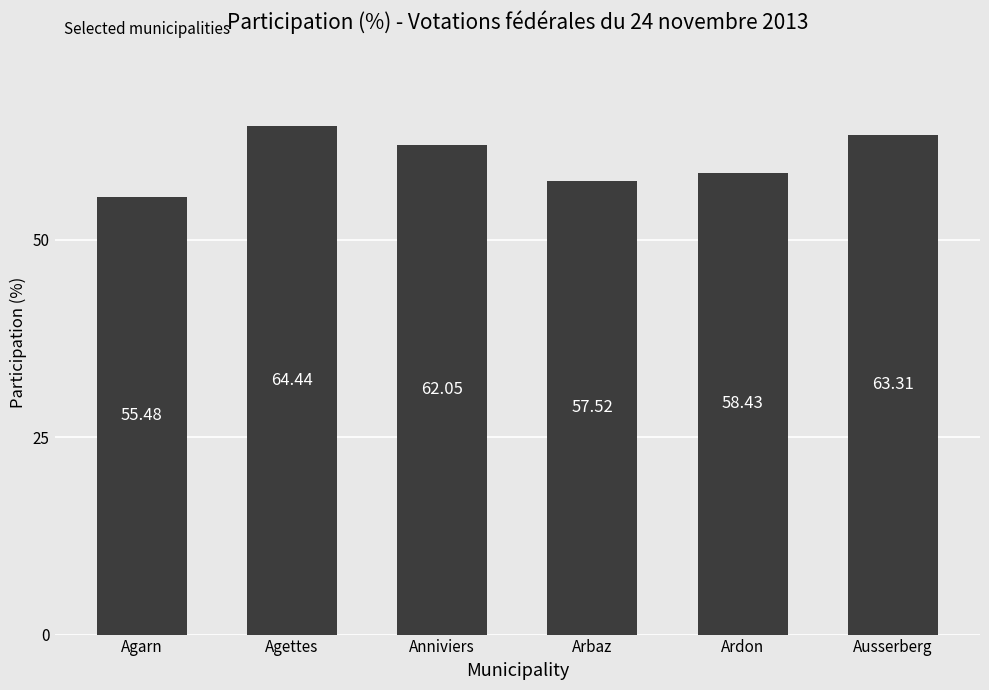

Rank the categories by value from lowest to highest.

Agarn, Arbaz, Ardon, Anniviers, Ausserberg, Agettes